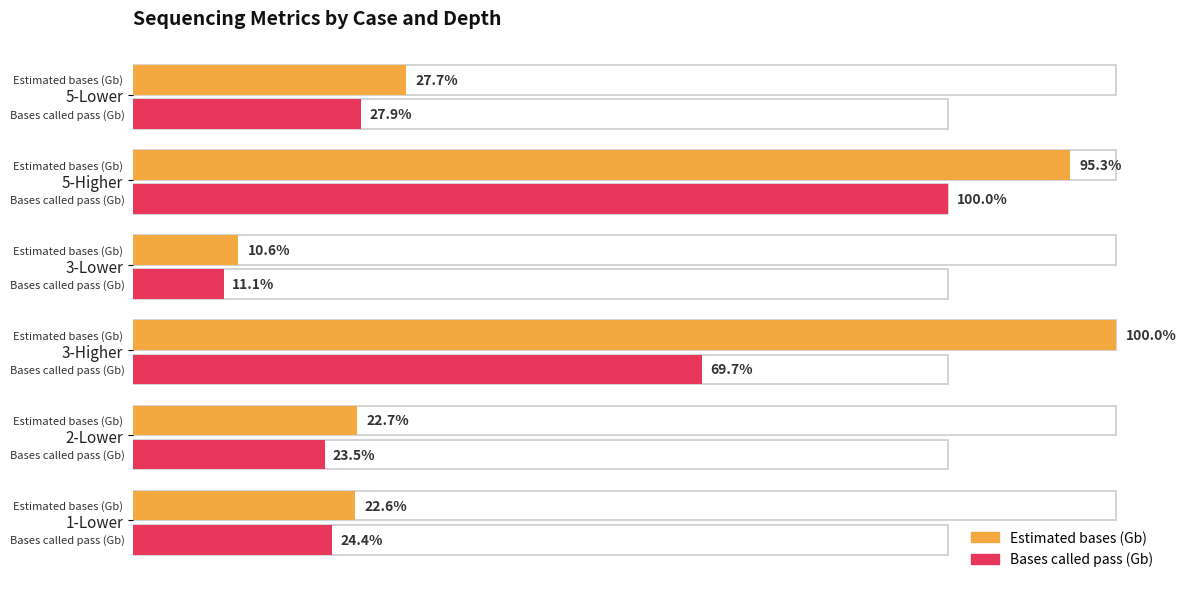

List the series in order of their peak value, highest first.

Estimated bases (Gb), Bases called pass (Gb)